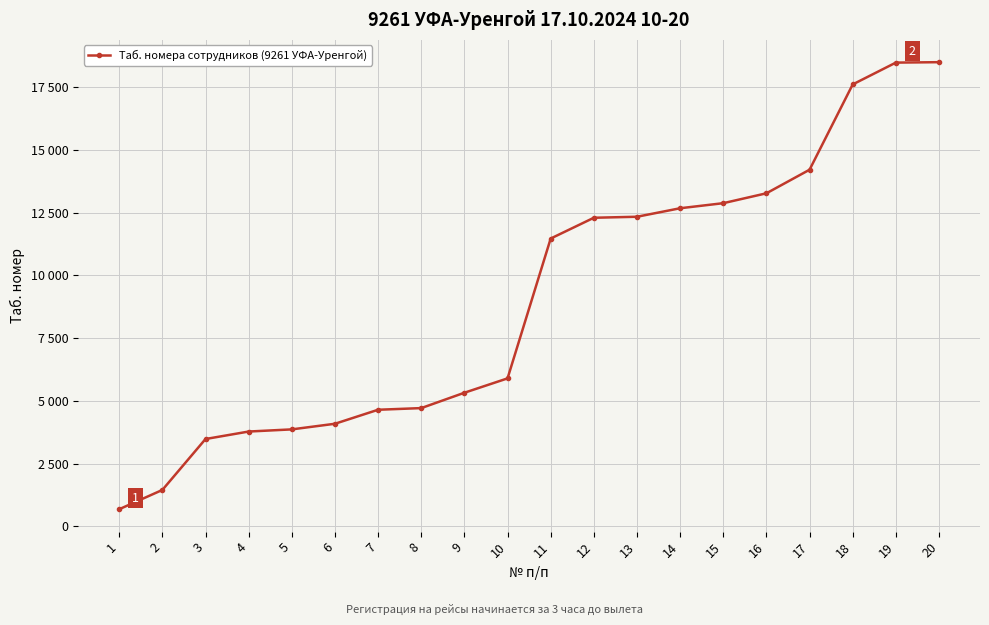

Does the chart have visible grid lines?

Yes